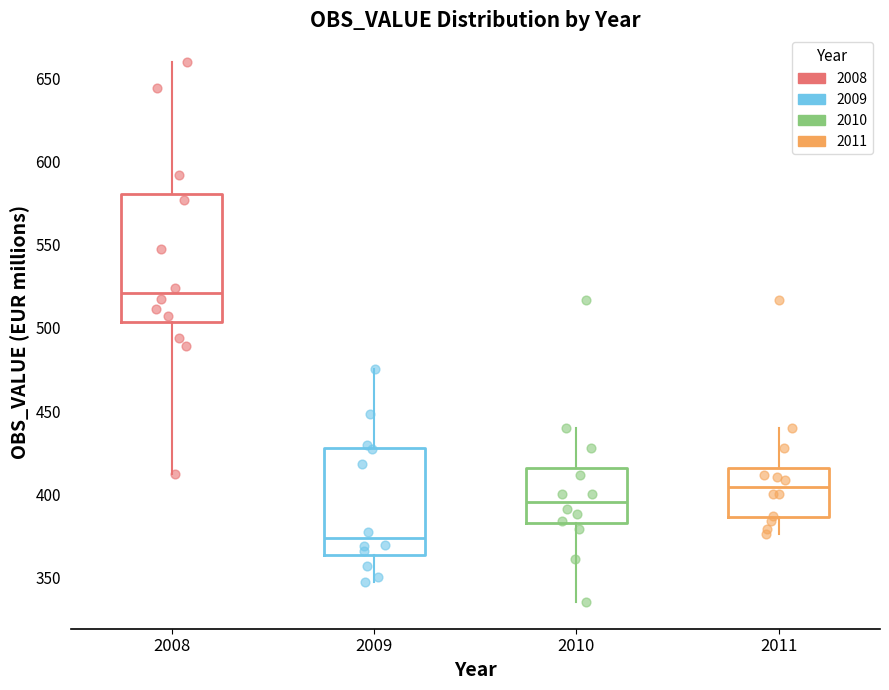

Comparing the boxes themselves (not the whiskers), which one is the tallest?

2008